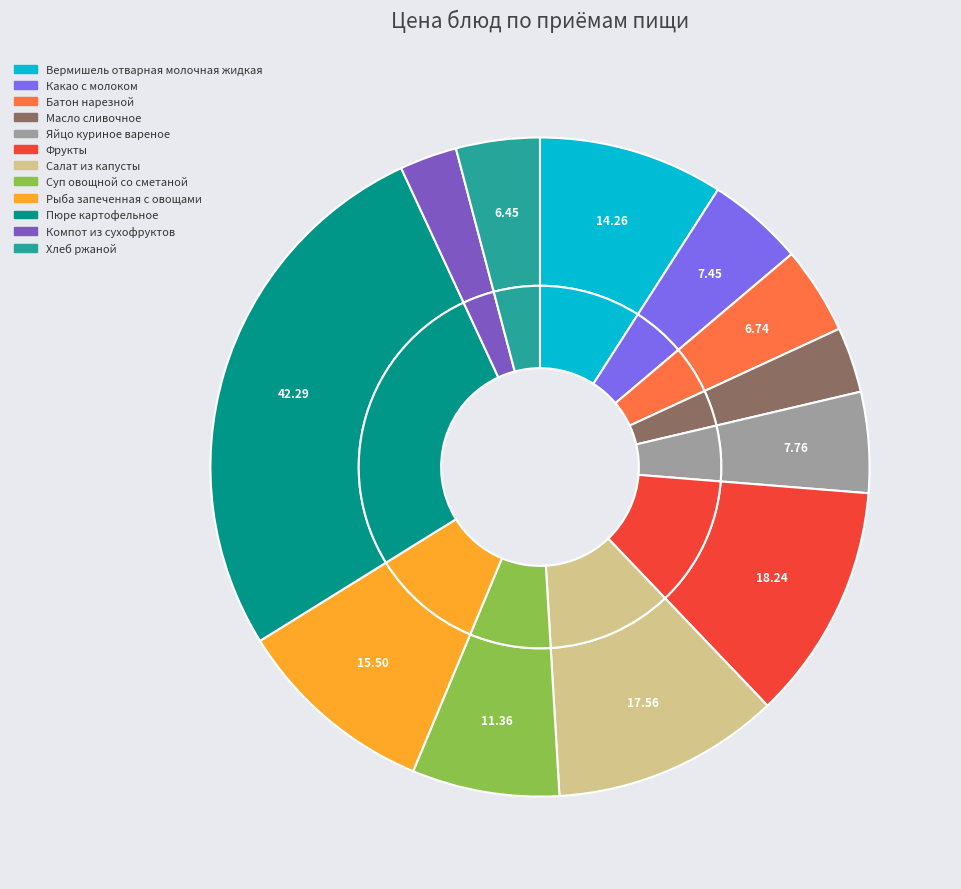

Does Суп овощной со сметаной represent more than half of the total?

No